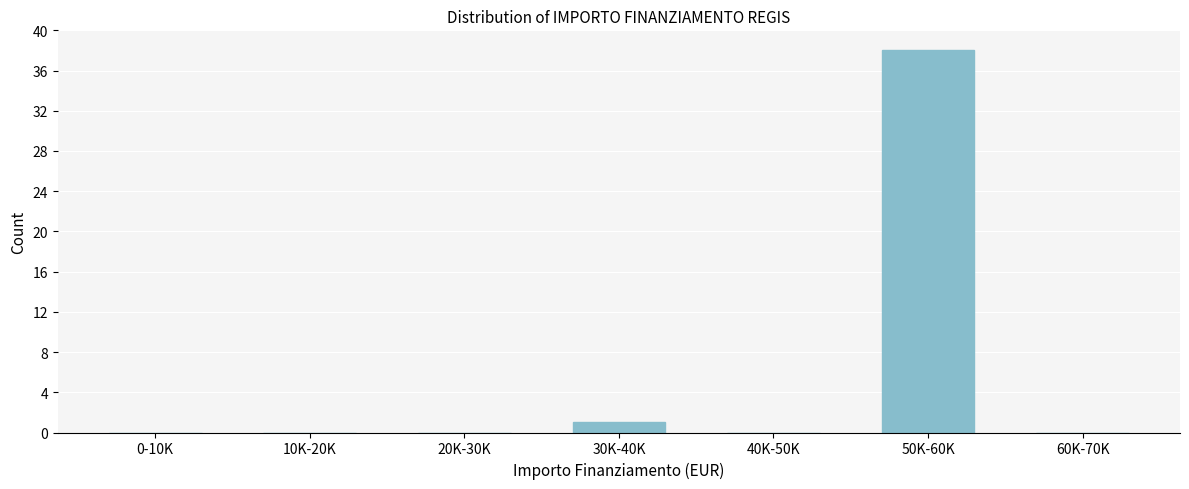

Reading right to left, transcribe all the data shown in this chart.

60K-70K=0	50K-60K=38	40K-50K=0	30K-40K=1	20K-30K=0	10K-20K=0	0-10K=0